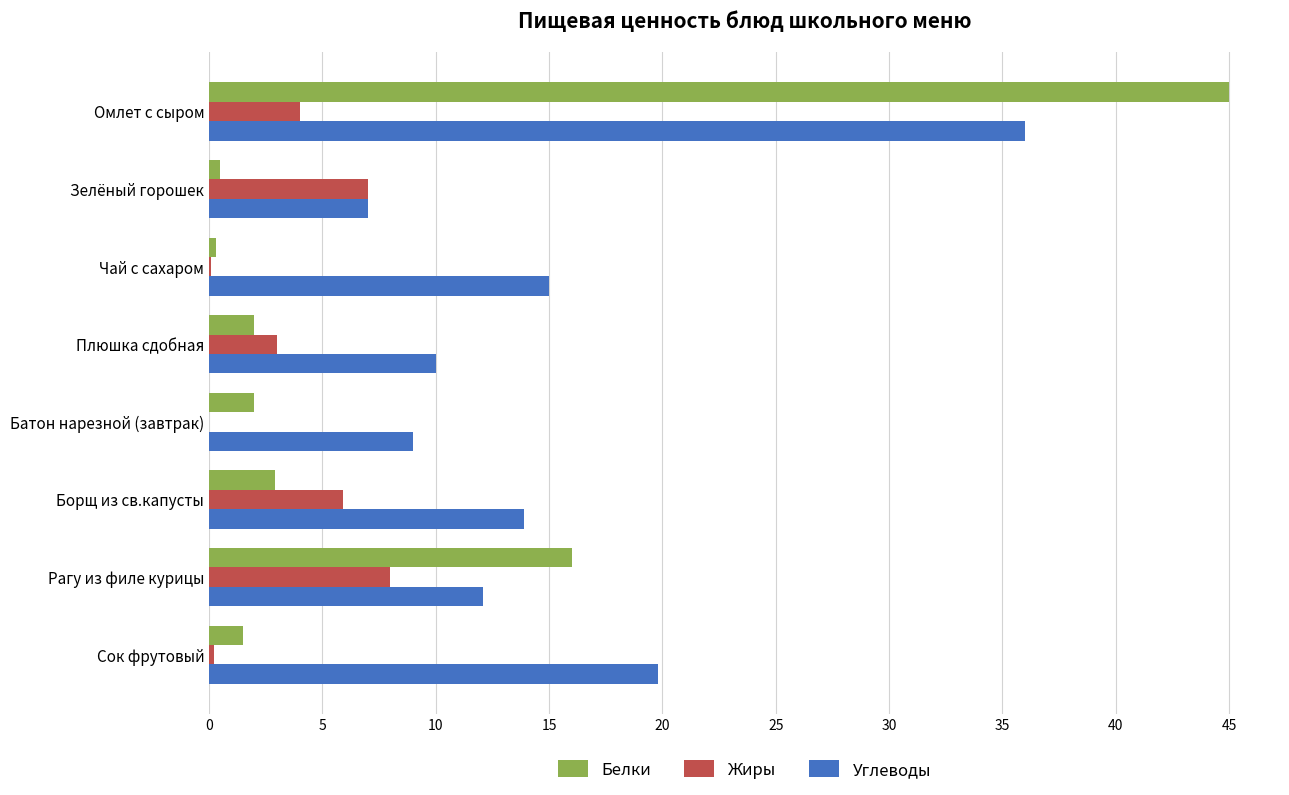

Between Плюшка сдобная and Борщ из св.капусты, which series saw the biggest shift?

Углеводы